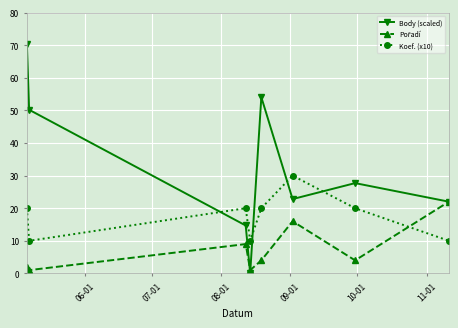

What is the lowest value of the Koef. (x10) series?

10.0